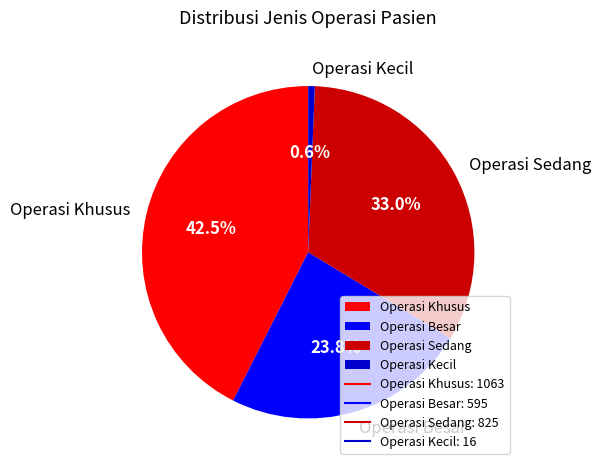

Which has a higher value, Operasi Kecil or Operasi Khusus?

Operasi Khusus